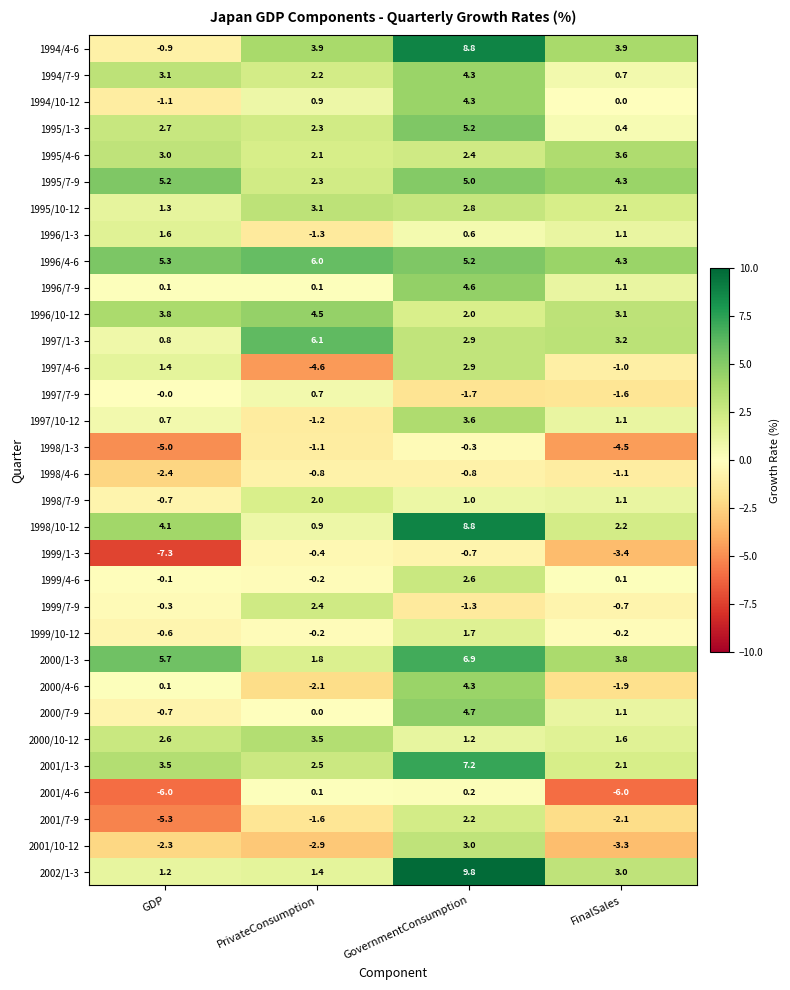

Is it true that 1995/1-3 equals 5.2 at GovernmentConsumption?

True